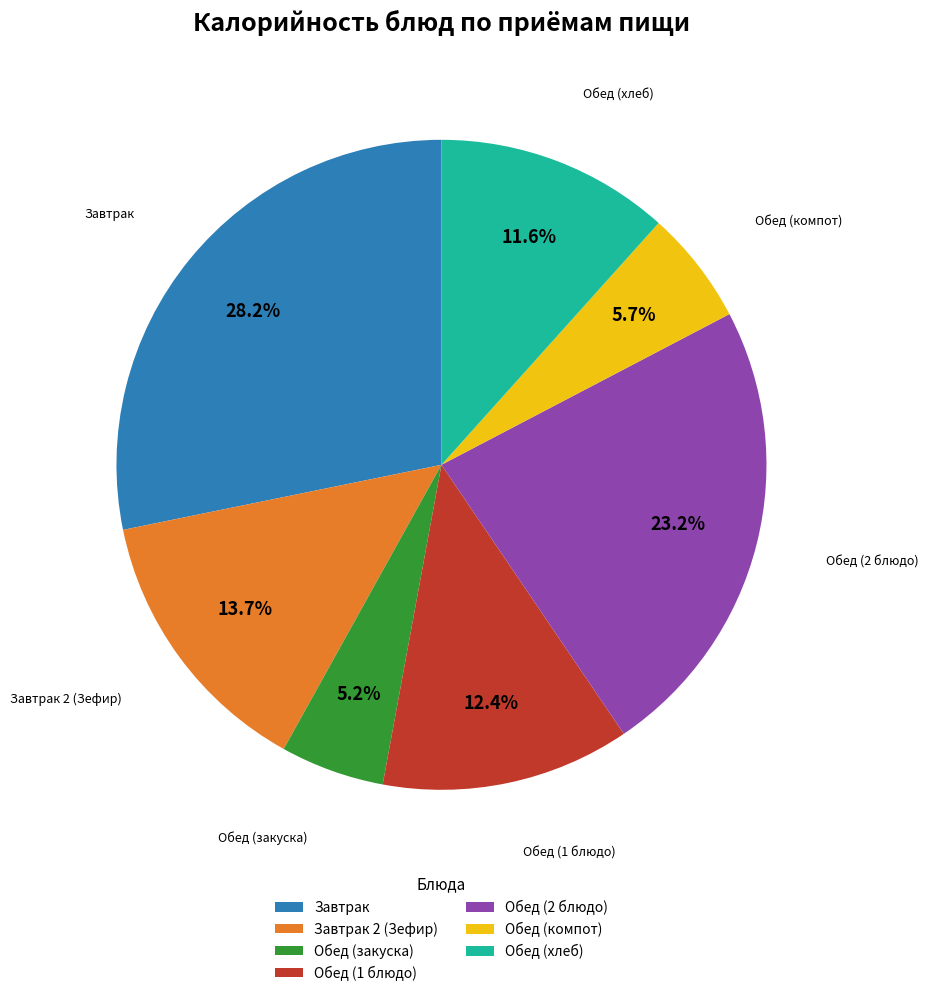

Do Завтрак and Обед (1 блюдо) together represent more than half of the pie?

No